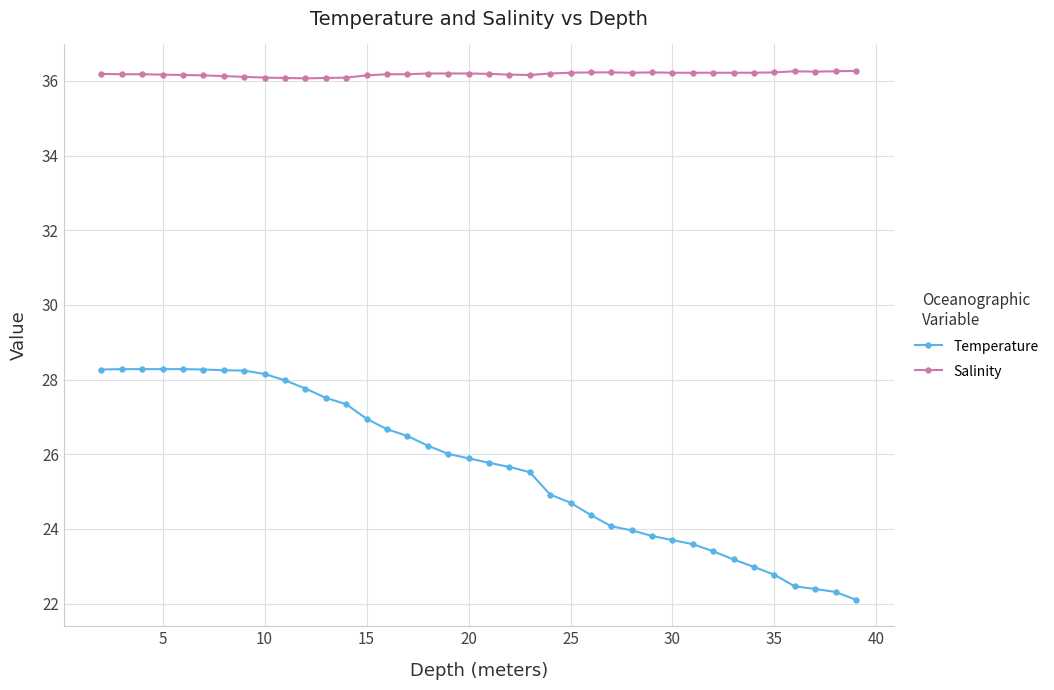

What is the maximum value shown in the chart?

36.3